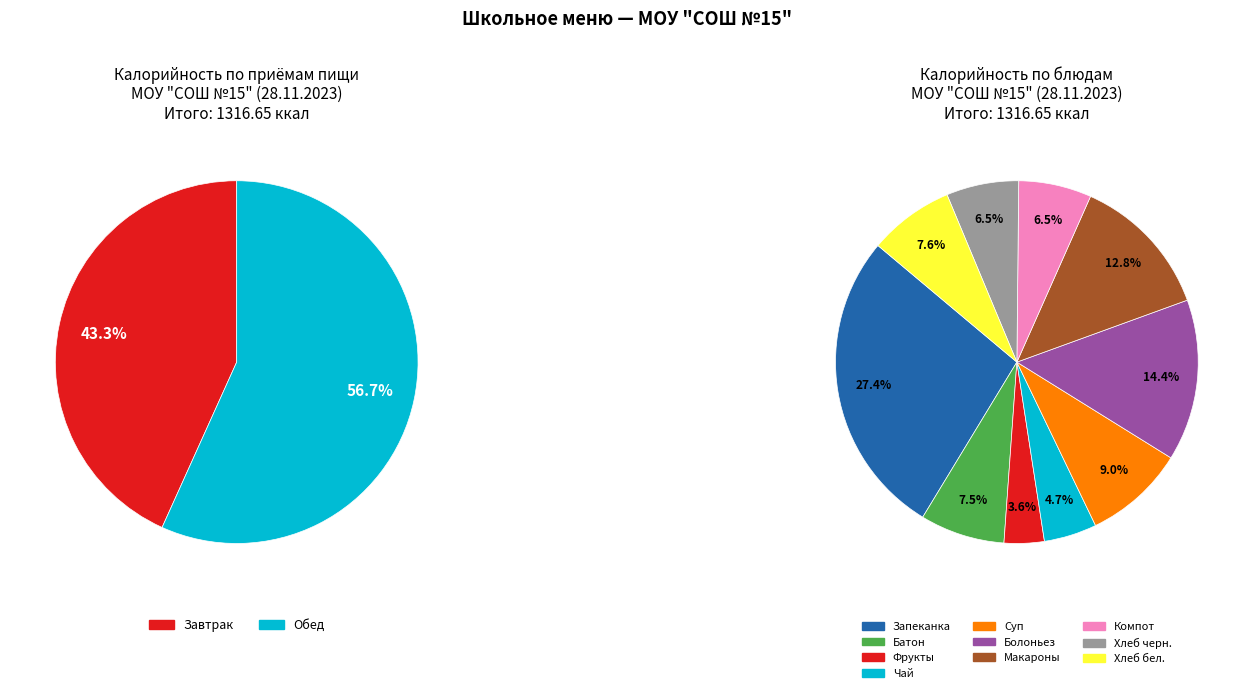

True or false: Фрукты свежие порциями accounts for 12% of the total.

False